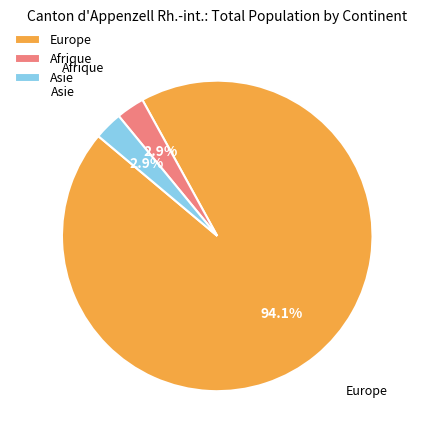

Between Europe and Afrique, which is larger?

Europe